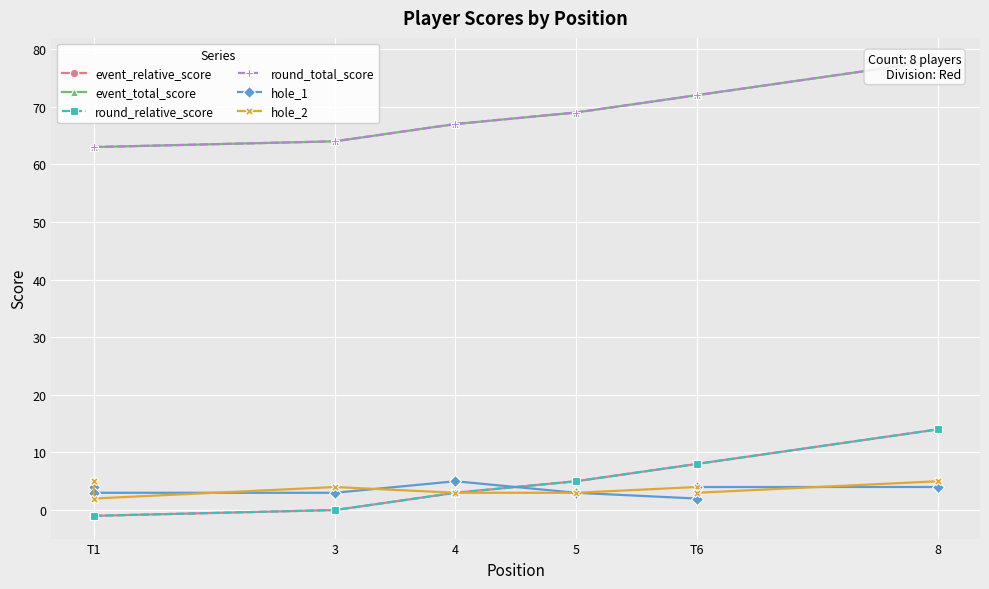

How many intersections are there between hole_1 and round_relative_score?

1